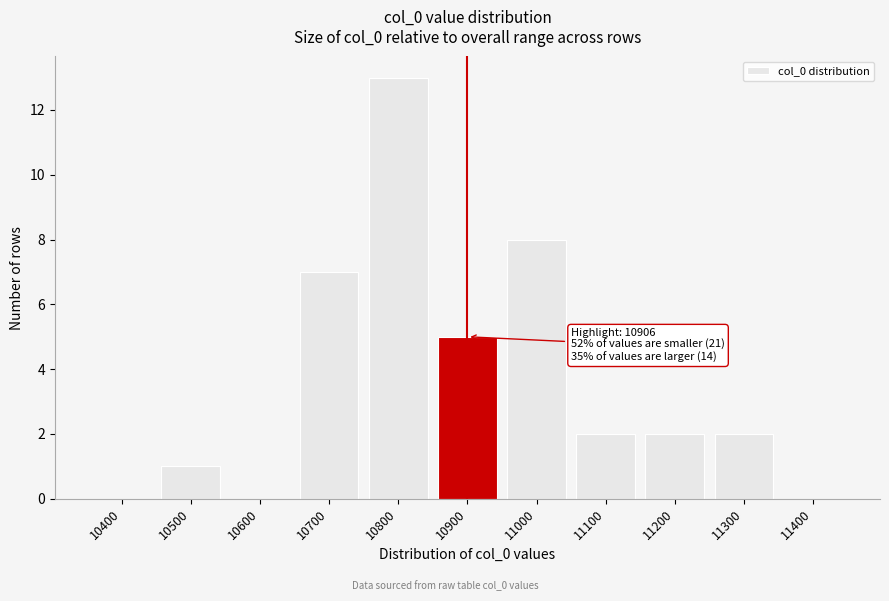

Reading right to left, transcribe all the data shown in this chart.

11400=0	11300=2	11200=2	11100=2	11000=8	10900=5	10800=13	10700=7	10600=0	10500=1	10400=0